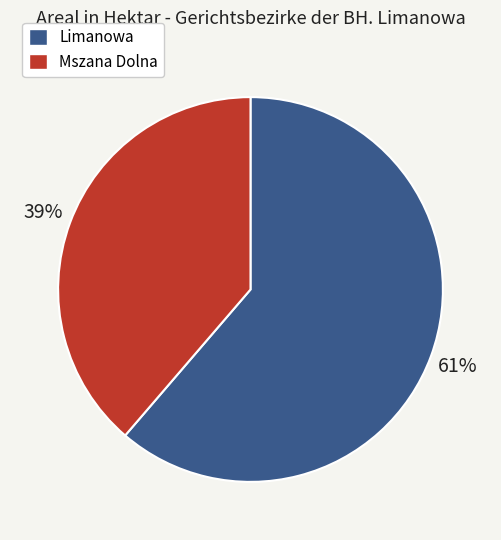

Do Limanowa and Mszana Dolna together represent more than half of the pie?

Yes